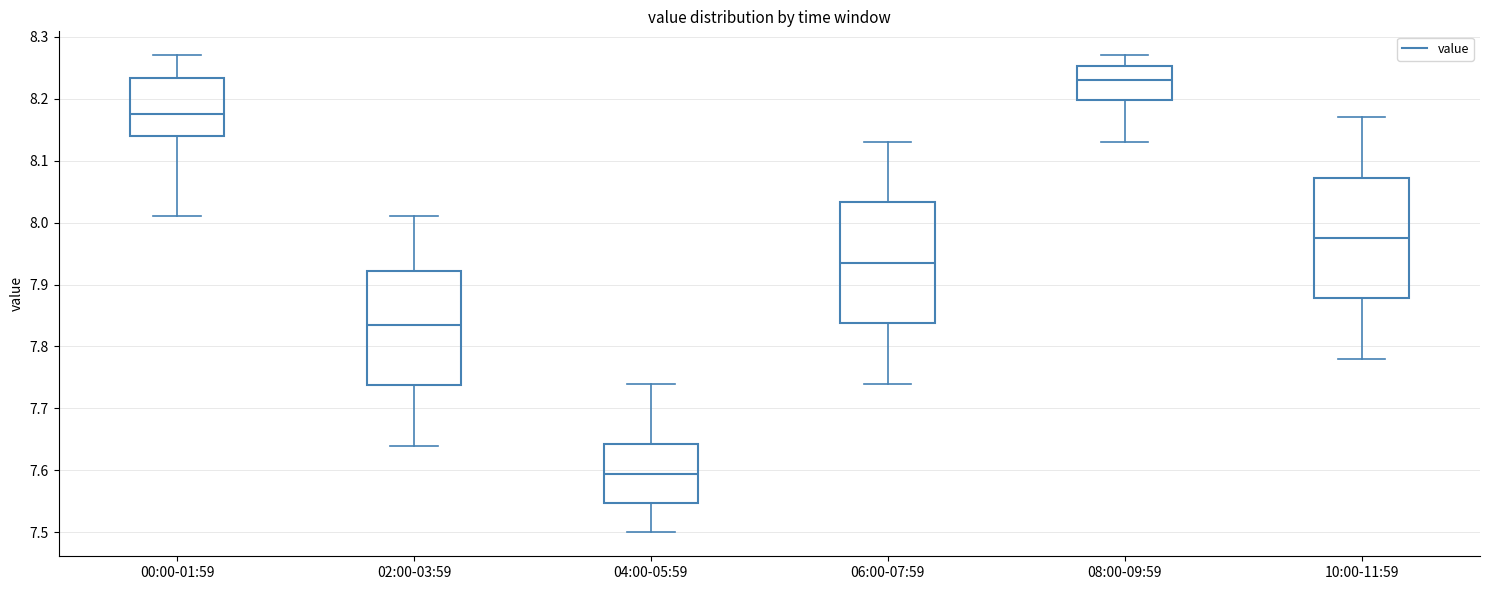

Reading left to right, read every box against the y-axis: the position of its median line, the range the box covers, and the ends of its whiskers. The values are not printed on the chart, so give them approximately, as read against the axis.

00:00-01:59: median 8.18, box 8.14 to 8.23, whiskers 8.01 to 8.27
02:00-03:59: median 7.84, box 7.74 to 7.92, whiskers 7.64 to 8.01
04:00-05:59: median 7.60, box 7.55 to 7.64, whiskers 7.50 to 7.74
06:00-07:59: median 7.94, box 7.84 to 8.03, whiskers 7.74 to 8.13
08:00-09:59: median 8.23, box 8.20 to 8.25, whiskers 8.13 to 8.27
10:00-11:59: median 7.98, box 7.88 to 8.07, whiskers 7.78 to 8.17